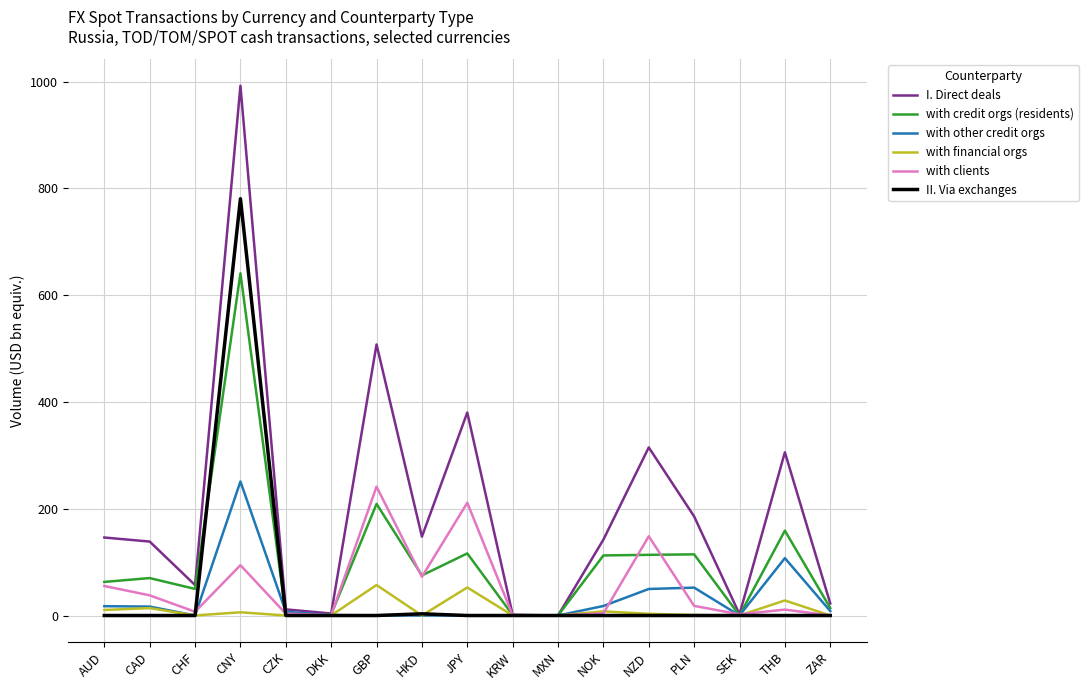

What is the sum of the with other credit orgs values at JPY and HKD?

0.2